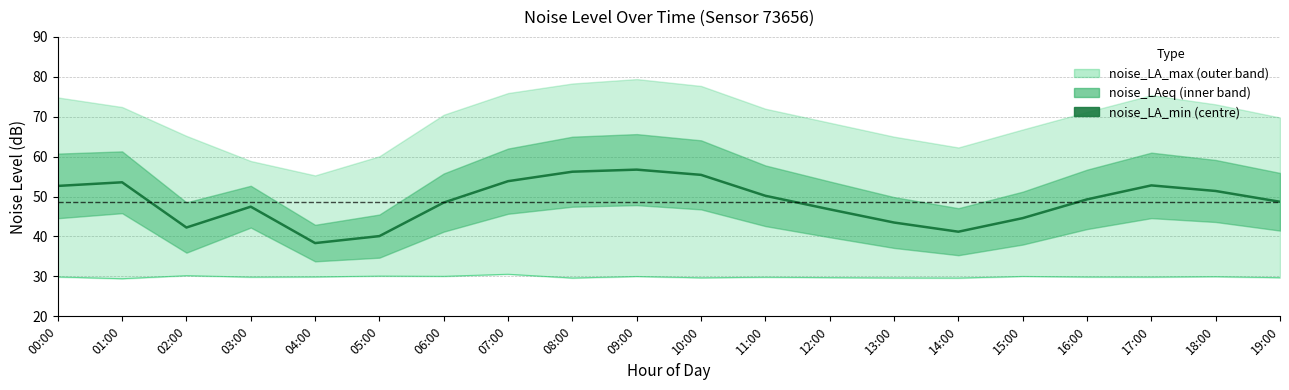

How many lines are shown in the chart?

1